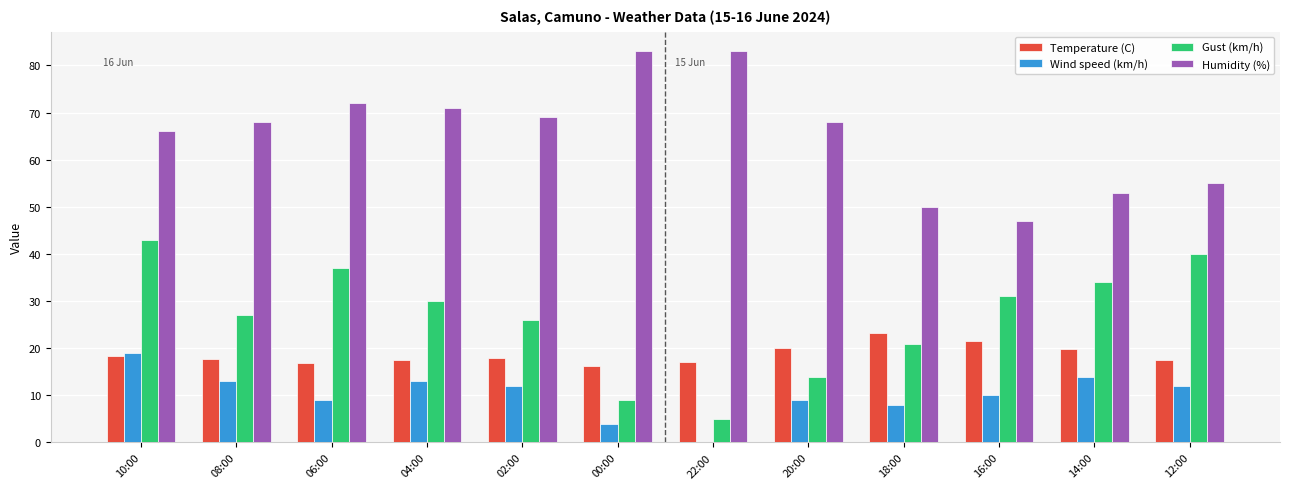

What is the spread (max minus min) of values at 16:00?

37.0